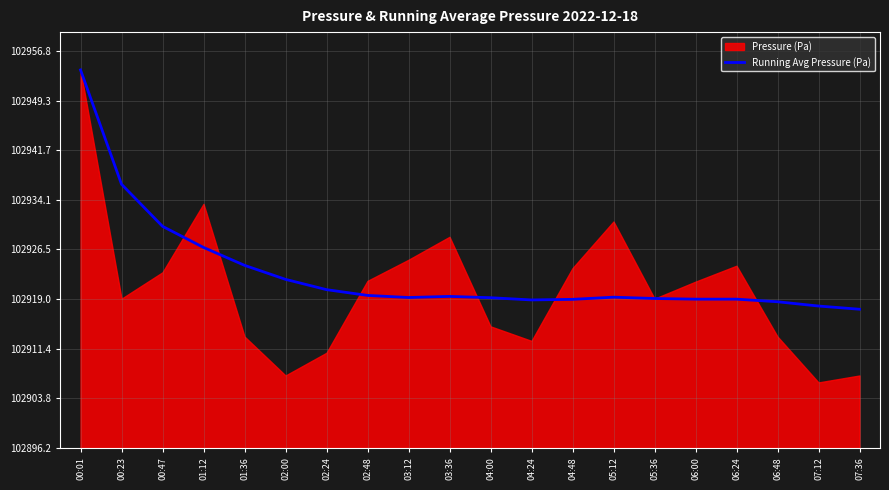

What is the label of the 15th point from the left?

05:36